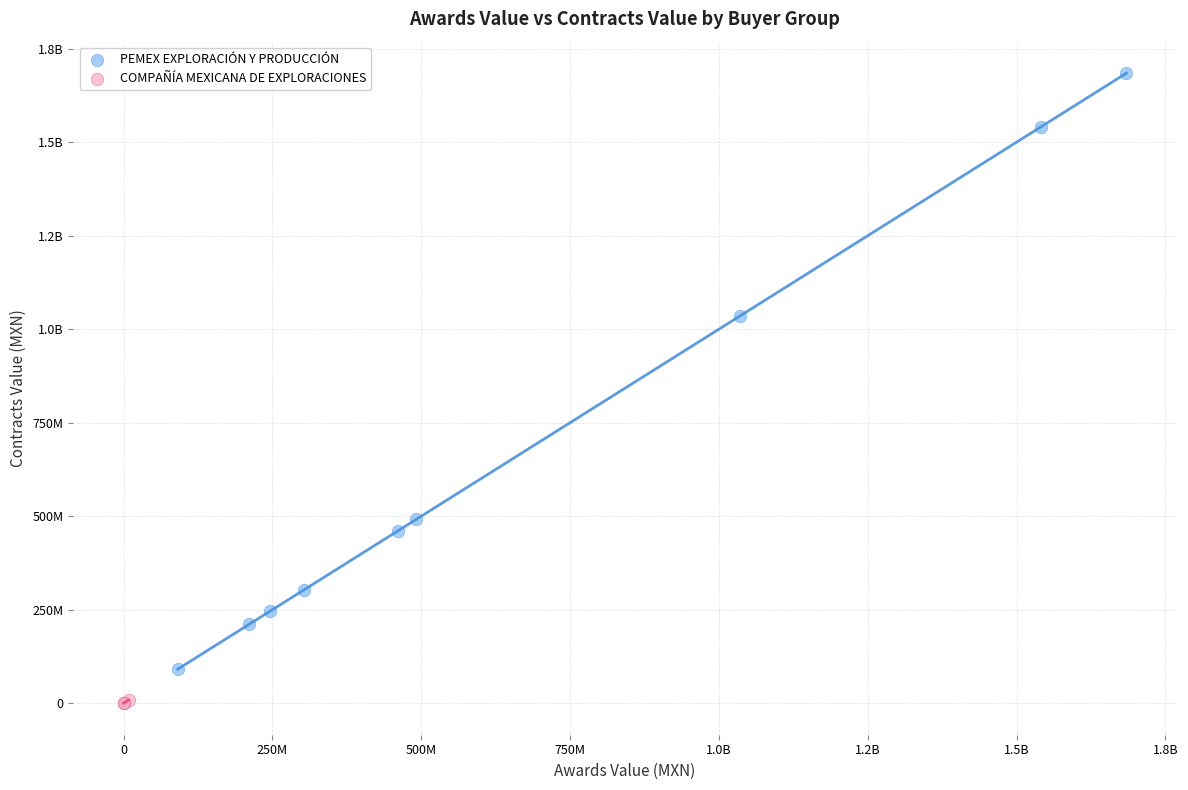

What are all the series names shown in the legend?

PEMEX EXPLORACIÓN Y PRODUCCIÓN, COMPAÑÍA MEXICANA DE EXPLORACIONES